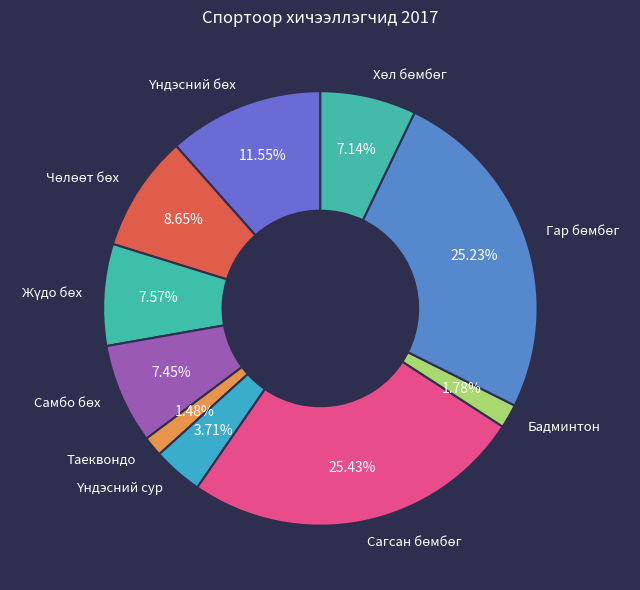

Is there a majority slice in this chart?

No